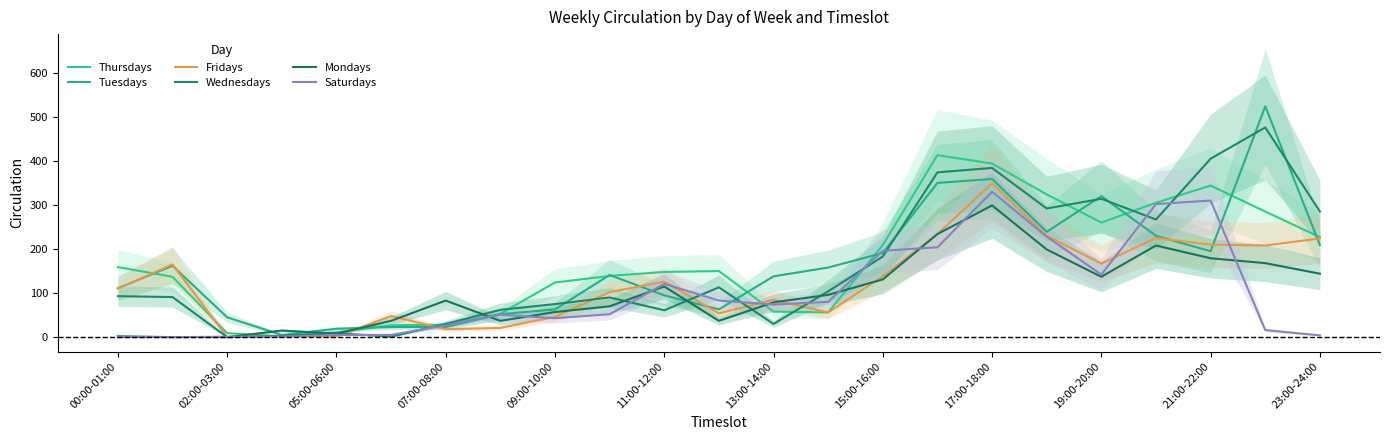

Reading left to right, extract all data points from this chart.

Thursdays: 159	137	9	2	11	27	28	53	124	139	148	150	58	56	209	413	394	324	260	305	344	285	227
Tuesdays: 111	162	45	5	19	23	23	52	63	141	95	63	138	158	191	350	359	239	320	230	195	524	209
Fridays: 110	165	0	3	1	48	18	21	46	102	126	54	85	56	138	234	349	230	167	225	210	208	224
Wednesdays: 93	91	0	3	9	1	30	62	75	90	61	113	30	104	183	374	384	292	314	267	405	476	285
Mondays: 2	0	0	15	8	37	83	37	57	70	115	37	79	96	131	234	299	199	137	208	179	168	144
Saturdays: 0	0	1	1	5	5	27	51	43	52	121	83	74	80	196	204	330	228	142	302	310	16	4